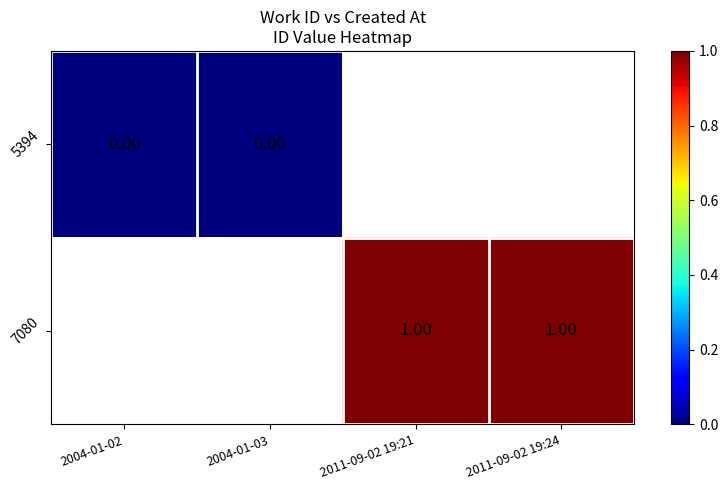

Is the value of 5394 at 2004-01-03 greater than the value of 7080 at 2011-09-02 19:24?

No